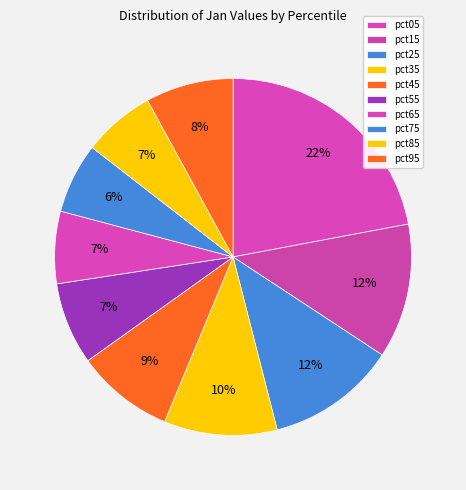

How much of the chart is everything except pct35?

89.7%